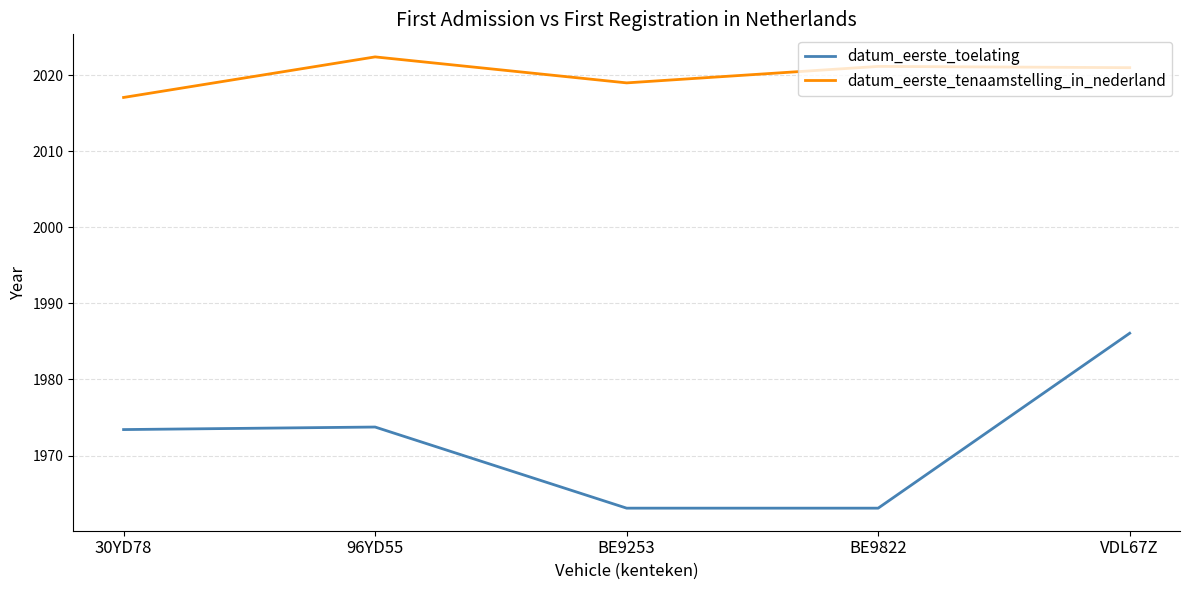

At VDL67Z, list the series in order from largest to smallest.

datum_eerste_tenaamstelling_in_nederland, datum_eerste_toelating